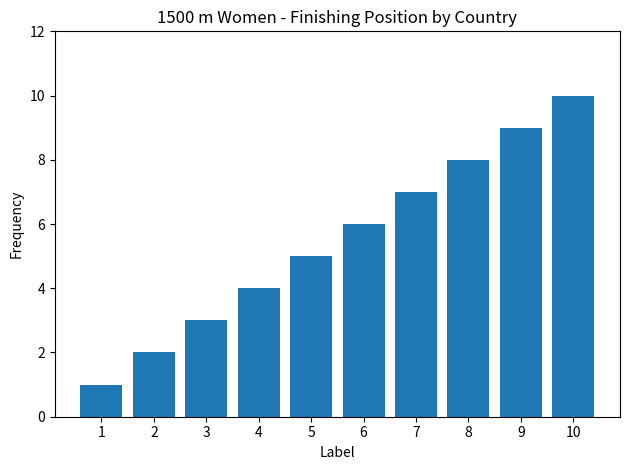

List the labels in order of value, smallest first.

1, 2, 3, 4, 5, 6, 7, 8, 9, 10